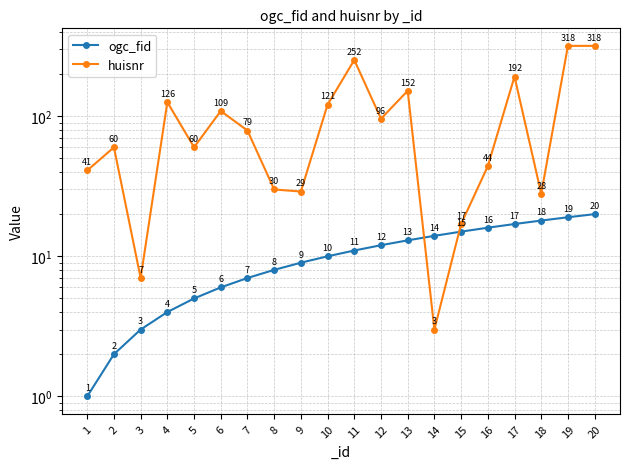

Rank the series by their maximum value, from highest to lowest.

huisnr, ogc_fid